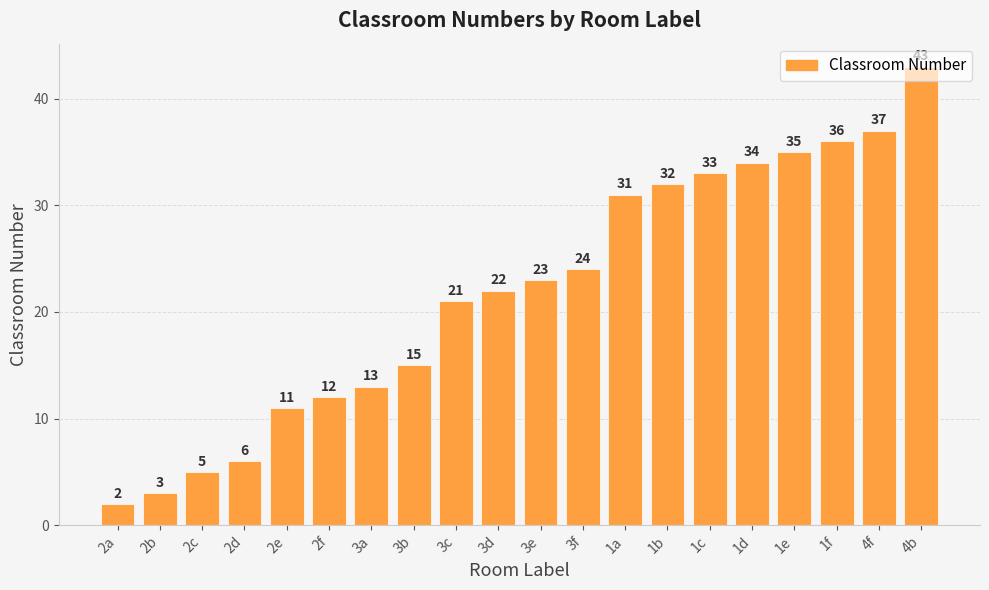

List the labels in order of value, smallest first.

2a, 2b, 2c, 2d, 2e, 2f, 3a, 3b, 3c, 3d, 3e, 3f, 1a, 1b, 1c, 1d, 1e, 1f, 4f, 4b